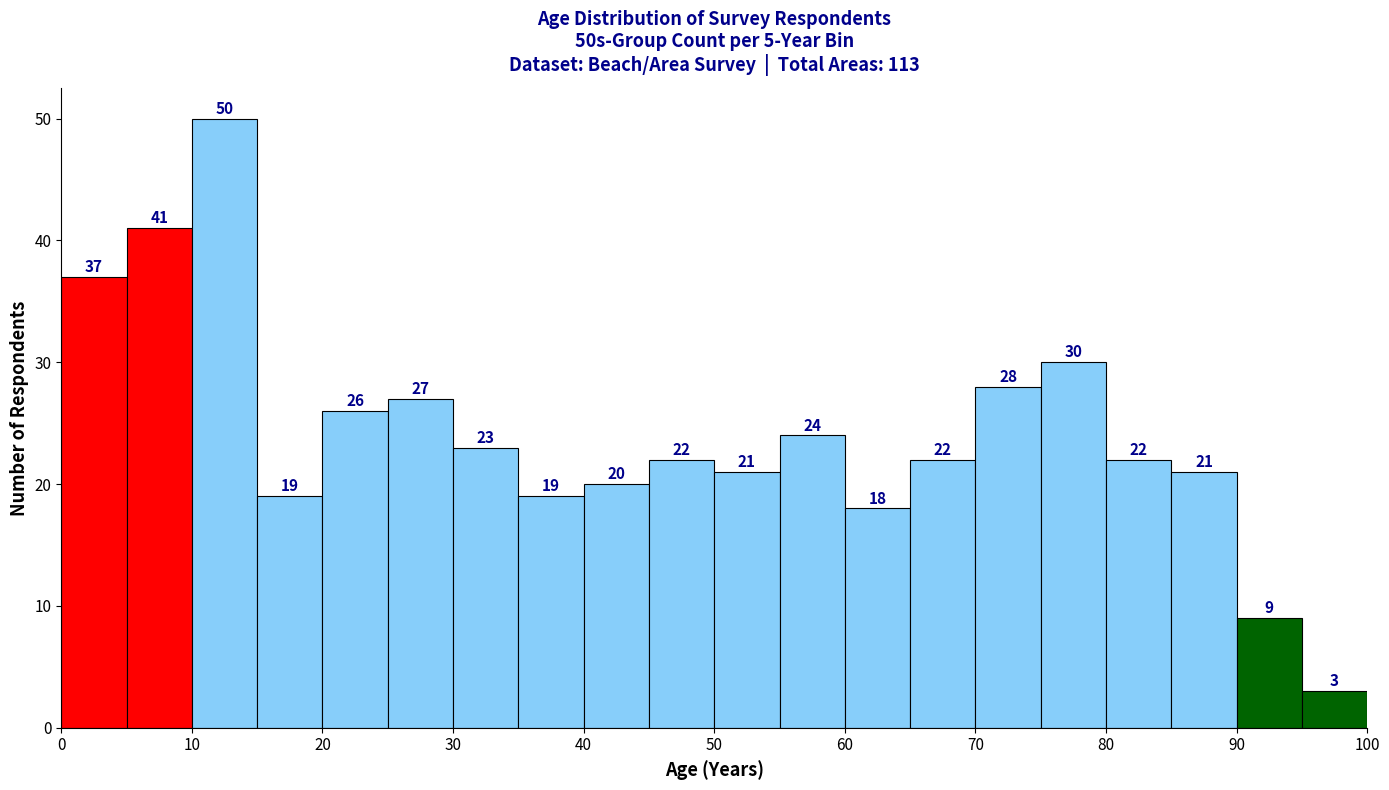

Reading left to right, transcribe this chart: for each bar, give the range it covers on the x-axis and its height.

0 to 5: 37
5 to 10: 41
10 to 15: 50
15 to 20: 19
20 to 25: 26
25 to 30: 27
30 to 35: 23
35 to 40: 19
40 to 45: 20
45 to 50: 22
50 to 55: 21
55 to 60: 24
60 to 65: 18
65 to 70: 22
70 to 75: 28
75 to 80: 30
80 to 85: 22
85 to 90: 21
90 to 95: 9
95 to 100: 3